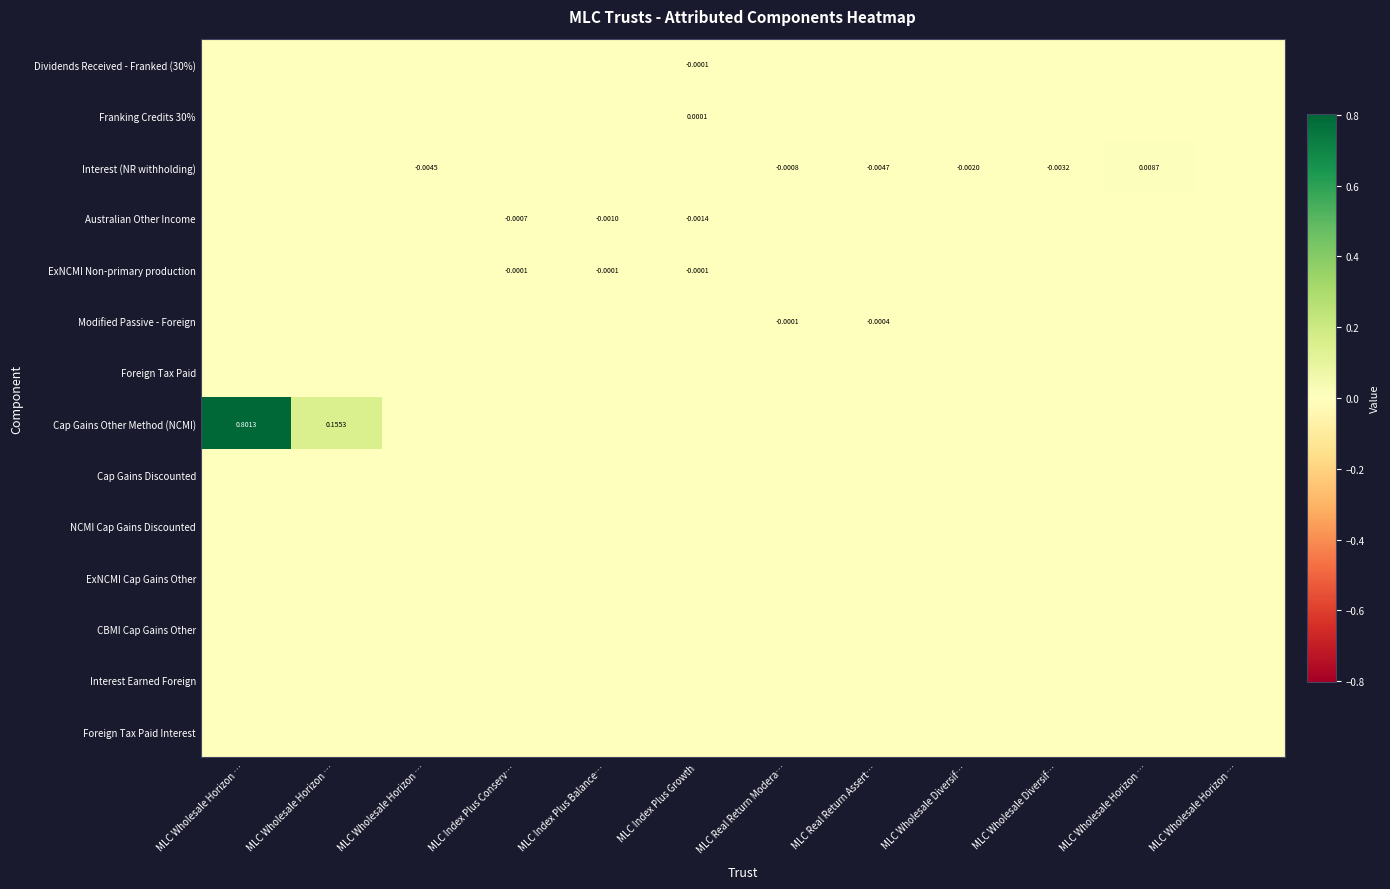

Which series has the largest range (max minus min)?

Cap Gains Other Method (NCMI)